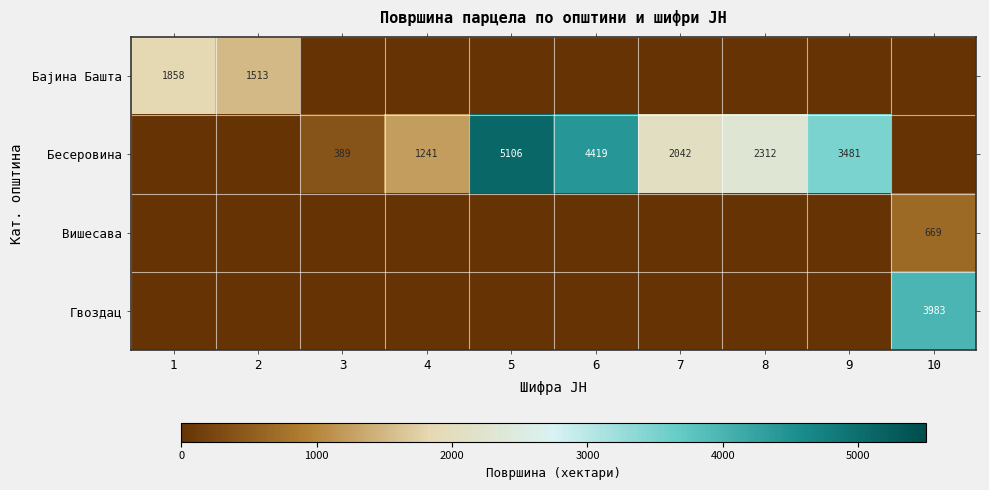

Is it true that Бесеровина equals 2312 at 8?

True